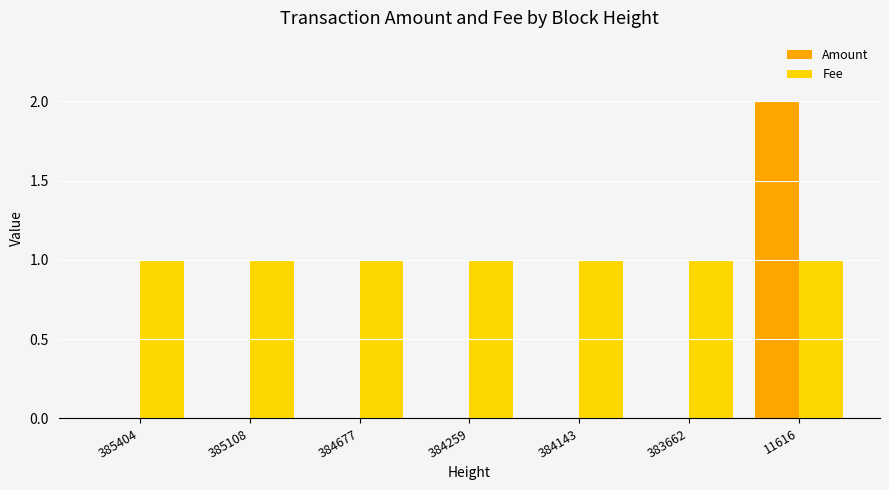

At which label does Amount reach its peak?

11616